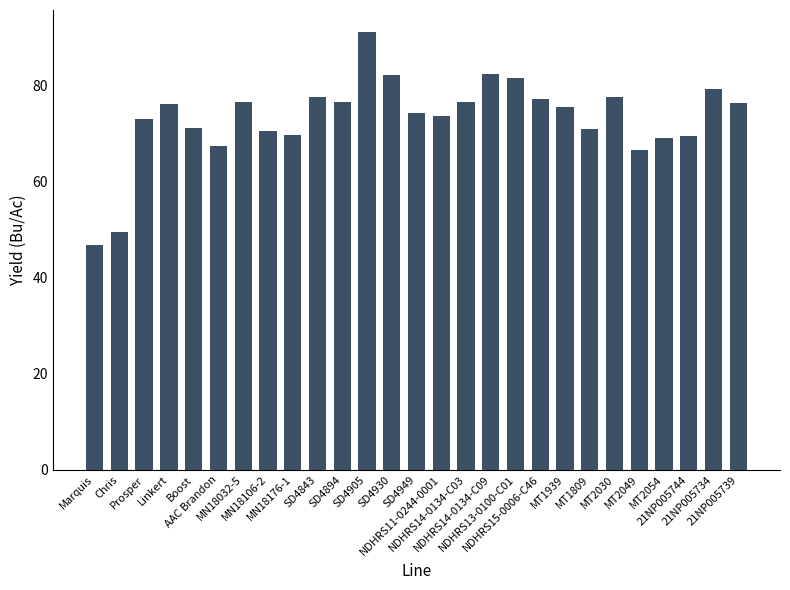

What is the difference between the second highest and minimum values?

35.7